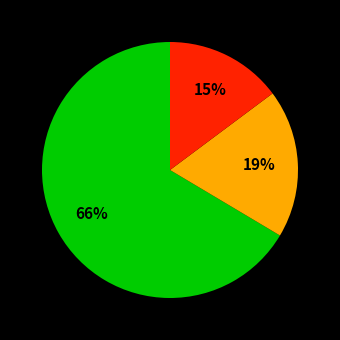

Is there any slice that represents more than half of the pie?

Yes